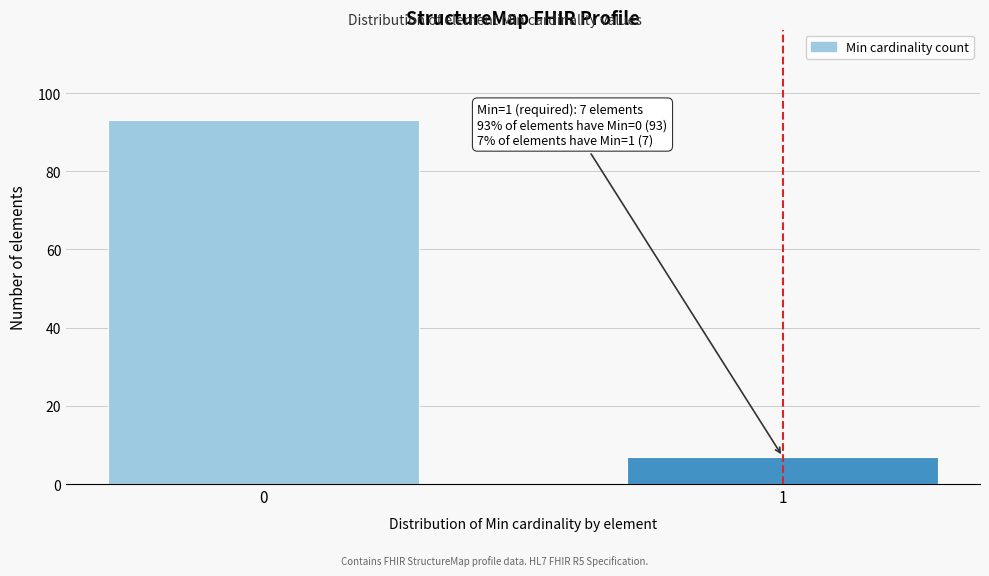

Reading left to right, list all the values displayed in this chart.

93	7